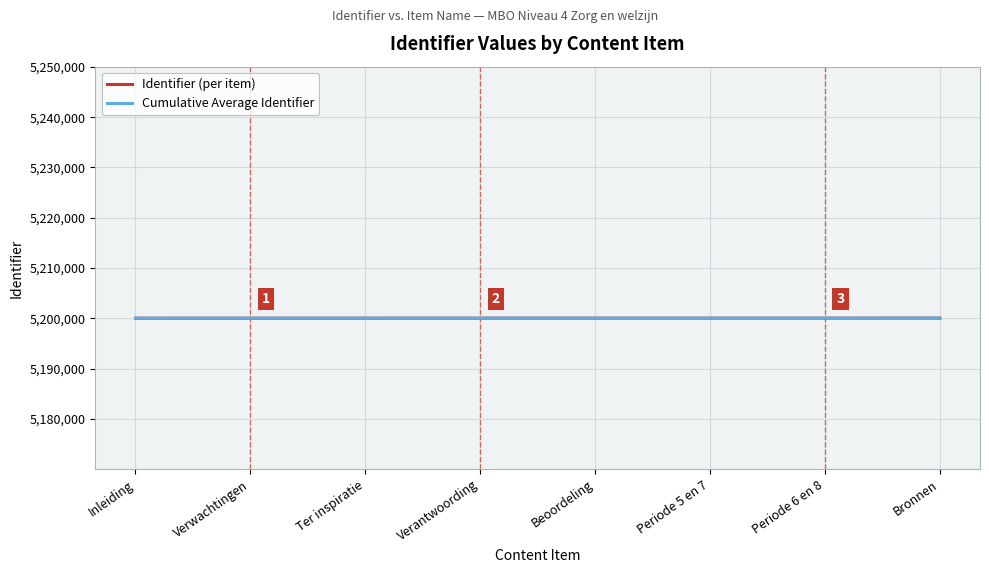

What is the approximate value of Identifier (per item) at Verantwoording?

5200029.0